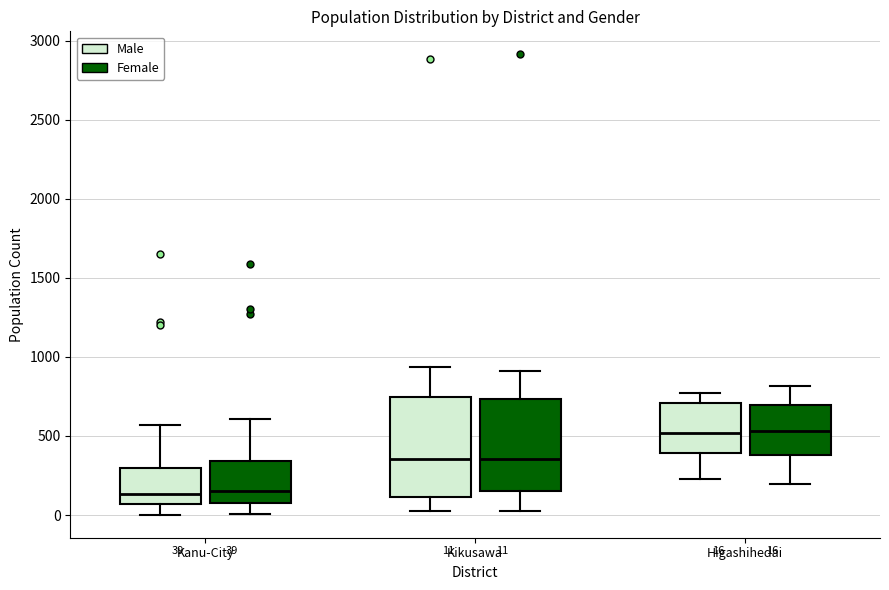

Which box is the tallest, from its lower edge to its upper edge?

Kikusawa (Male)